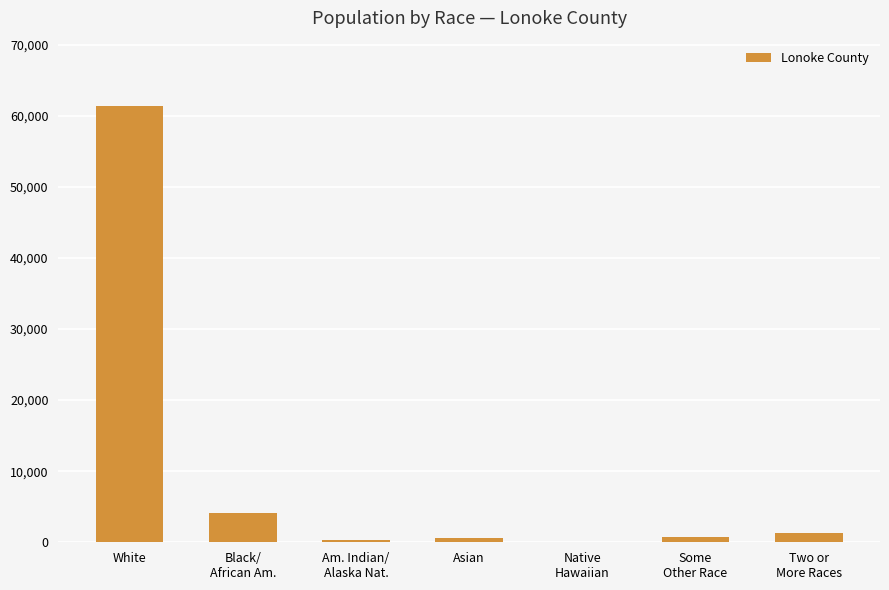

Which has a higher value, White or Asian?

White